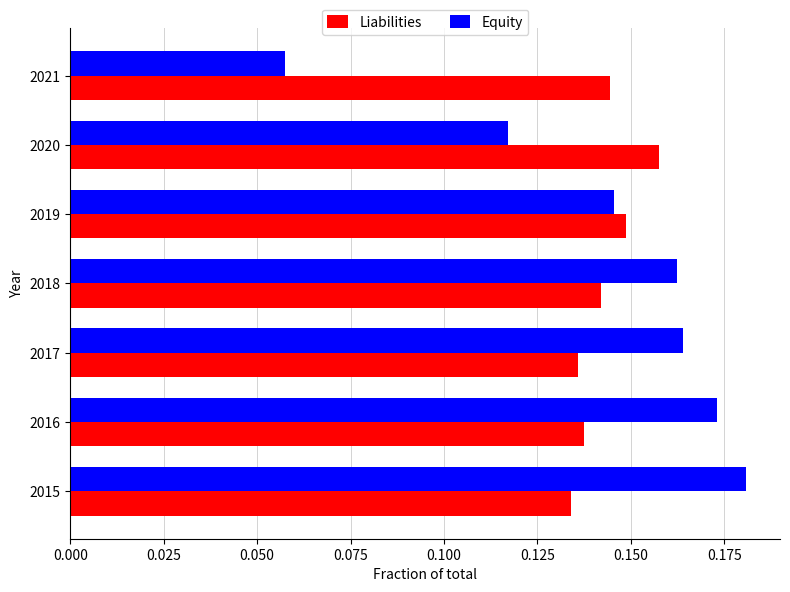

Which series has the largest range (max minus min)?

Equity